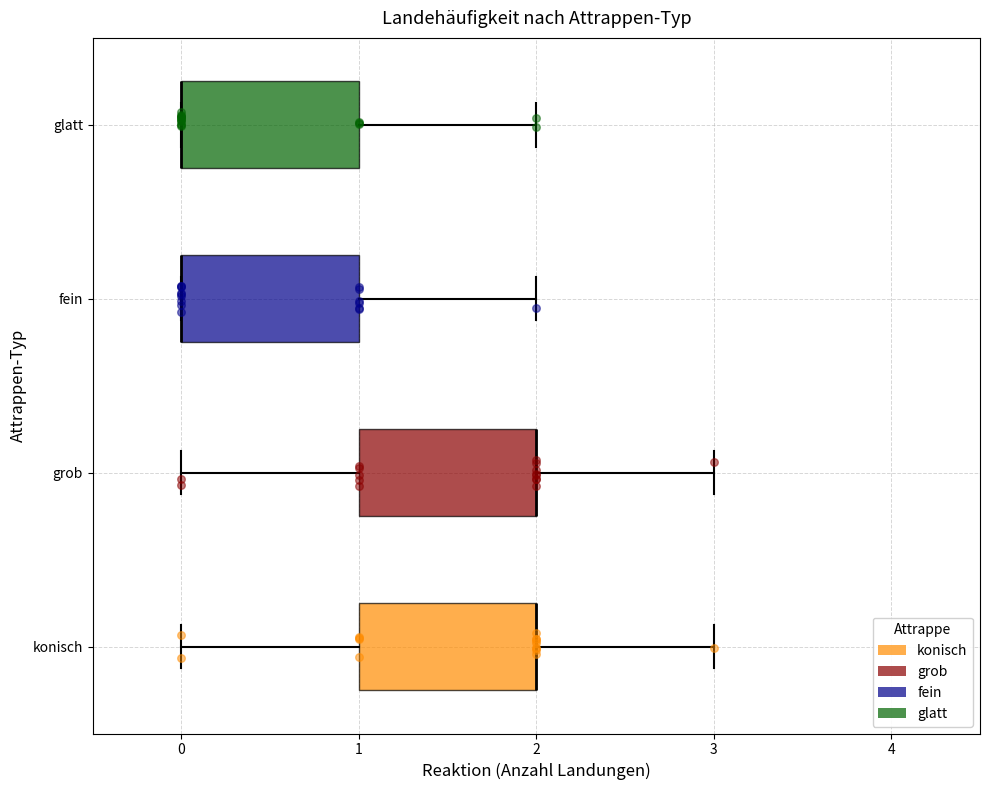

Reading bottom to top, read every box against the x-axis: the position of its median line, the range the box covers, and the ends of its whiskers. The values are not printed on the chart, so give them approximately, as read against the axis.

konisch: median 2 (drawn on the box's right edge), box 1 to 2, whiskers 0 to 3
grob: median 2 (drawn on the box's right edge), box 1 to 2, whiskers 0 to 3
fein: median 0 (drawn on the box's left edge), box 0 to 1, whiskers 0 to 2
glatt: median 0 (drawn on the box's left edge), box 0 to 1, whiskers 0 to 2